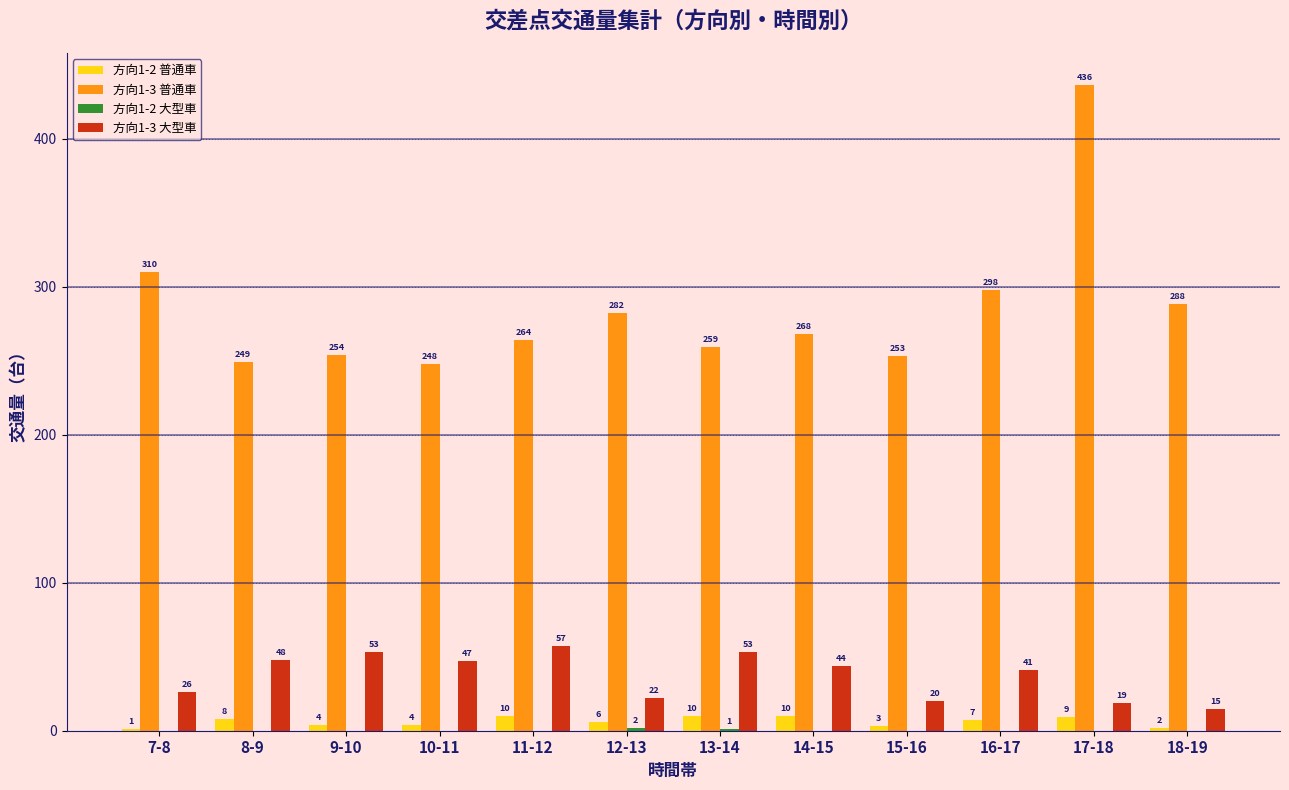

What is the greatest value displayed?

436